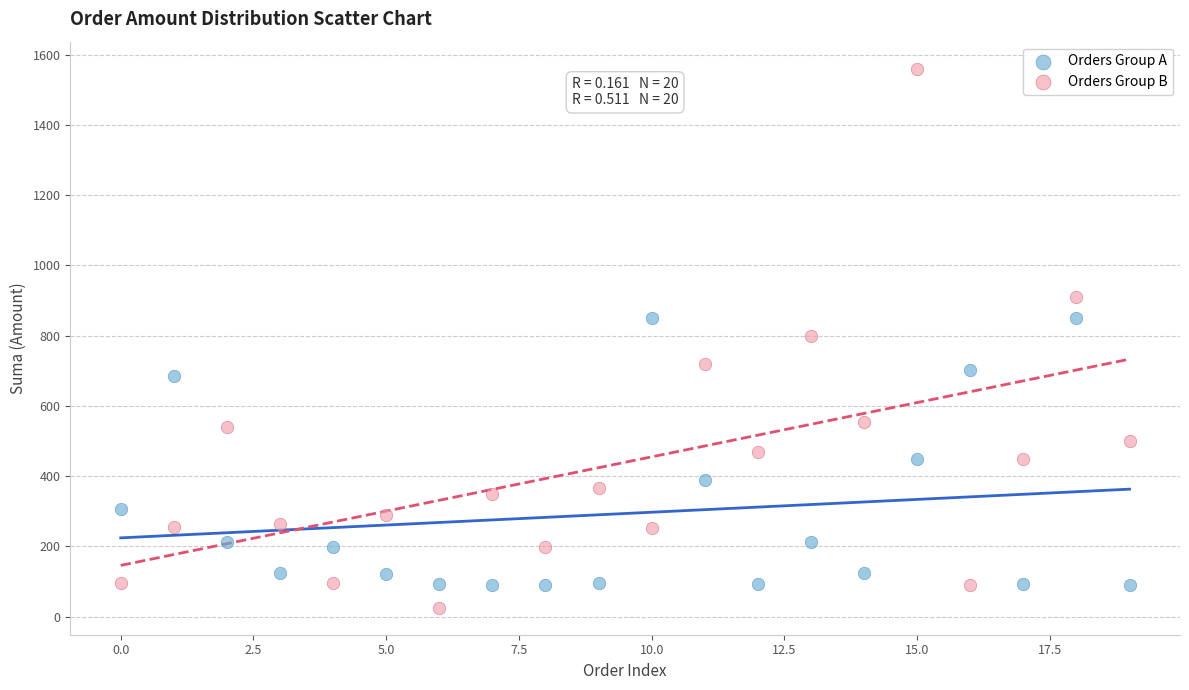

Across all data points, what is the range of Y values (max minus min)?

1534.8